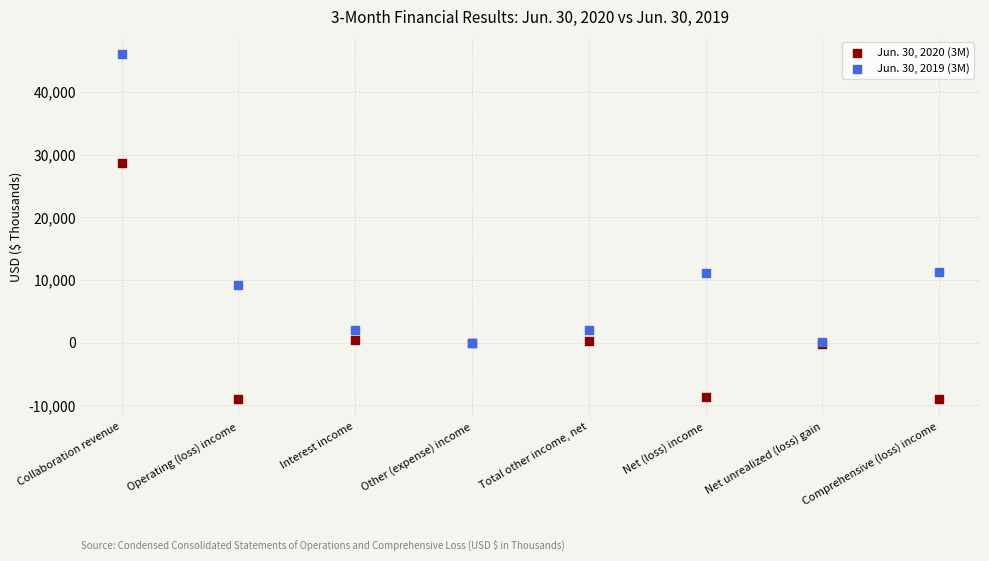

Which series contains the lowest Y value?

Jun. 30, 2020 (3M)